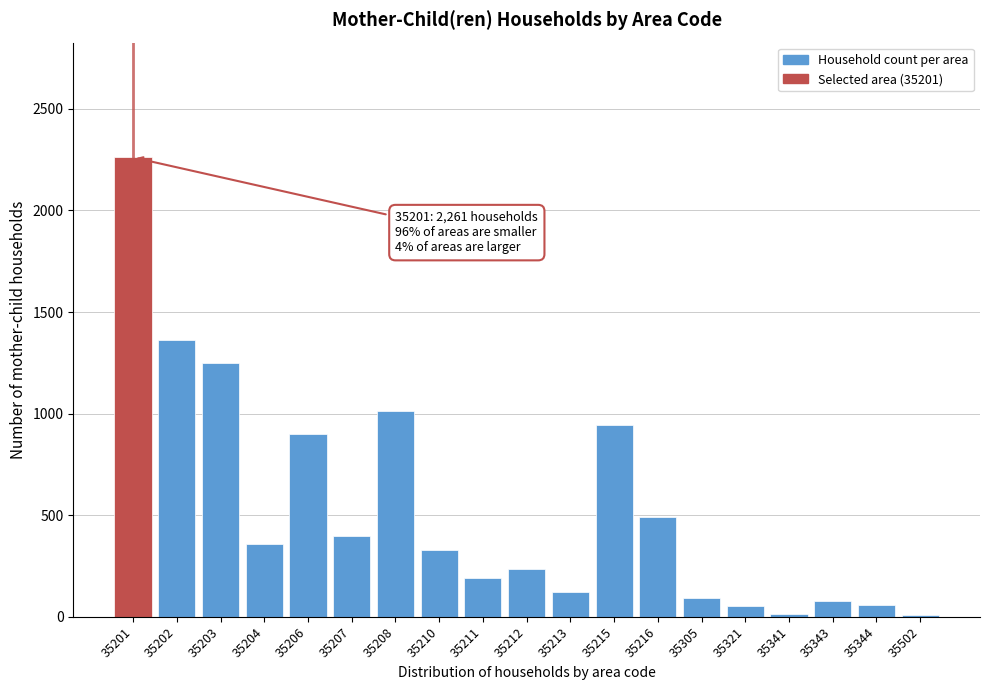

Is it true that the value at 35212 is 378?

False